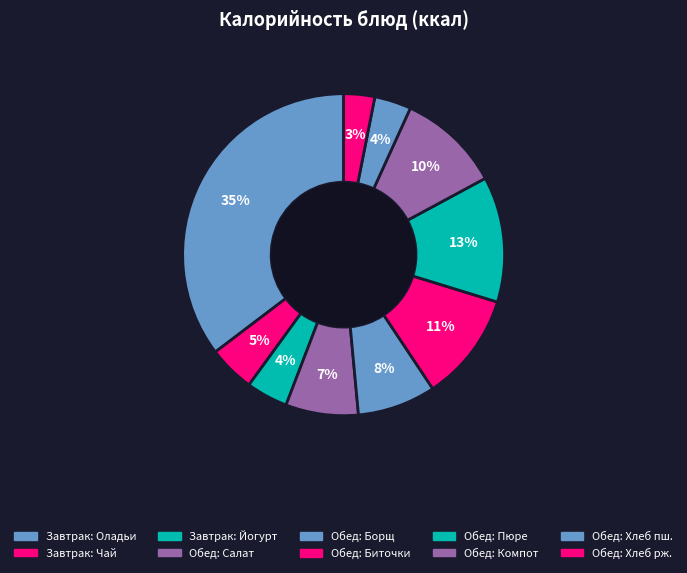

How many segments does this pie chart have?

10